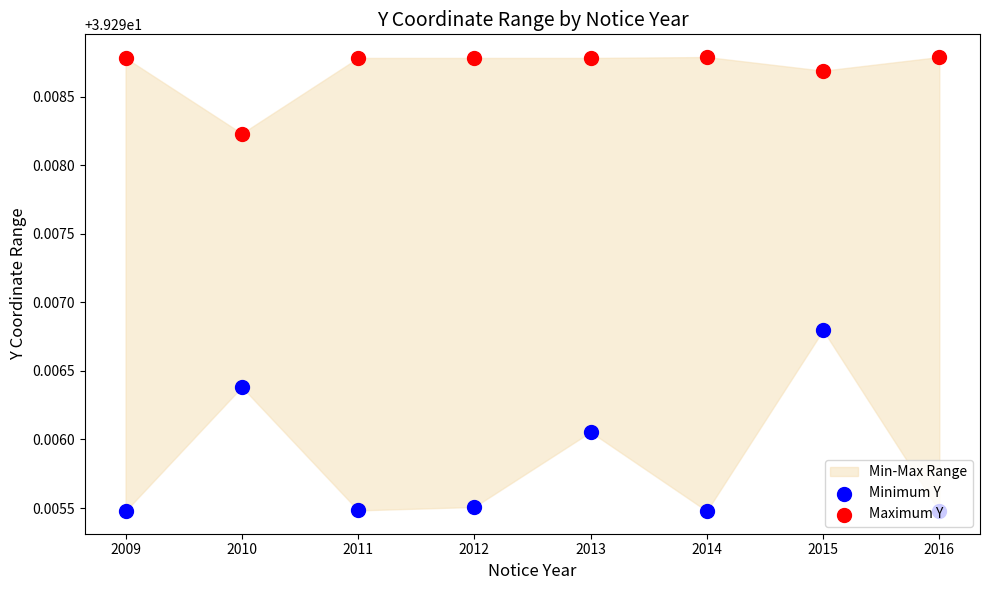

At which category is the sum across all series the highest?

2015